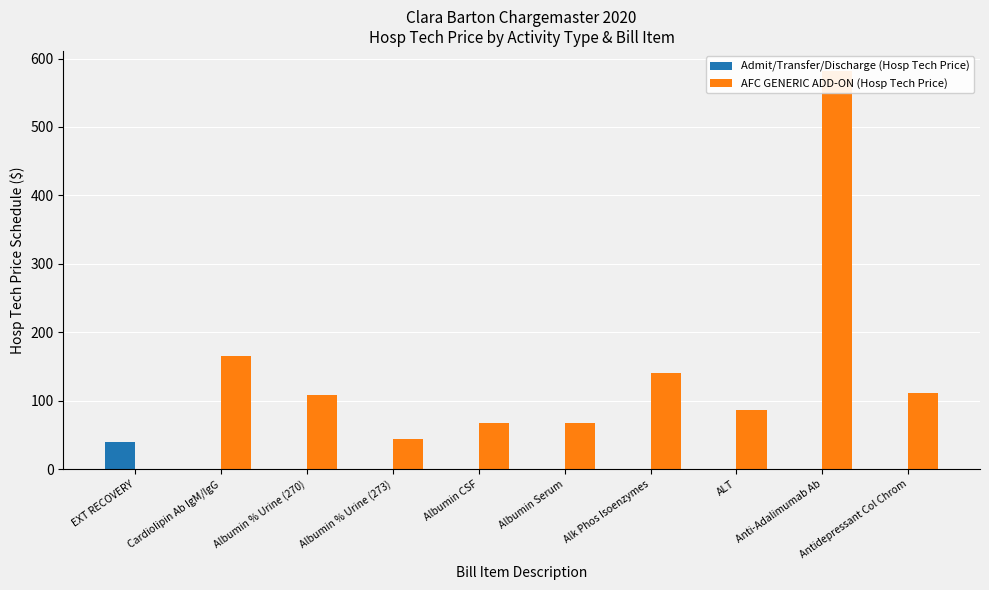

What is the label of the 7th bar from the right?

Albumin % Urine (273)